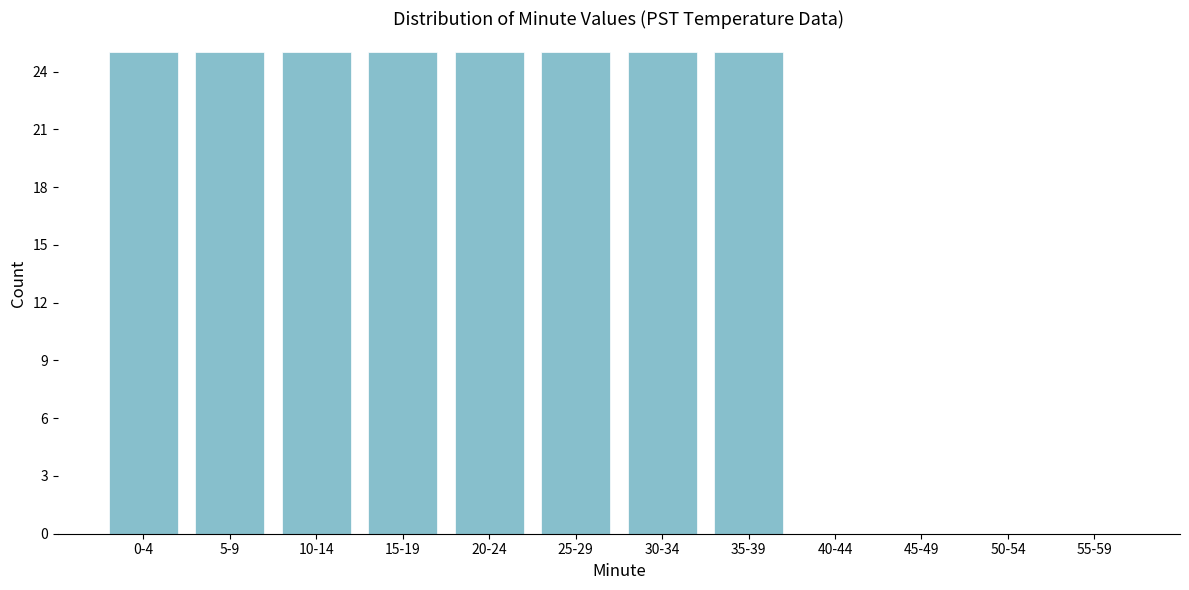

Reading right to left, what are all the values shown in this chart?

55-59=0	50-54=0	45-49=0	40-44=0	35-39=25	30-34=25	25-29=25	20-24=25	15-19=25	10-14=25	5-9=25	0-4=25